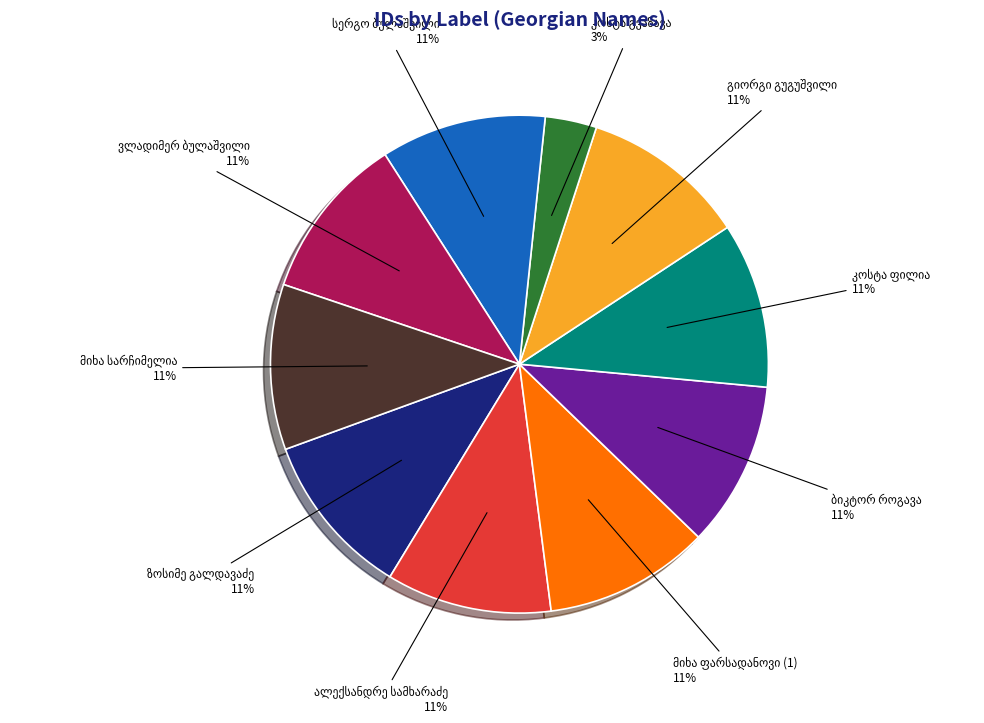

Is there a majority slice in this chart?

No